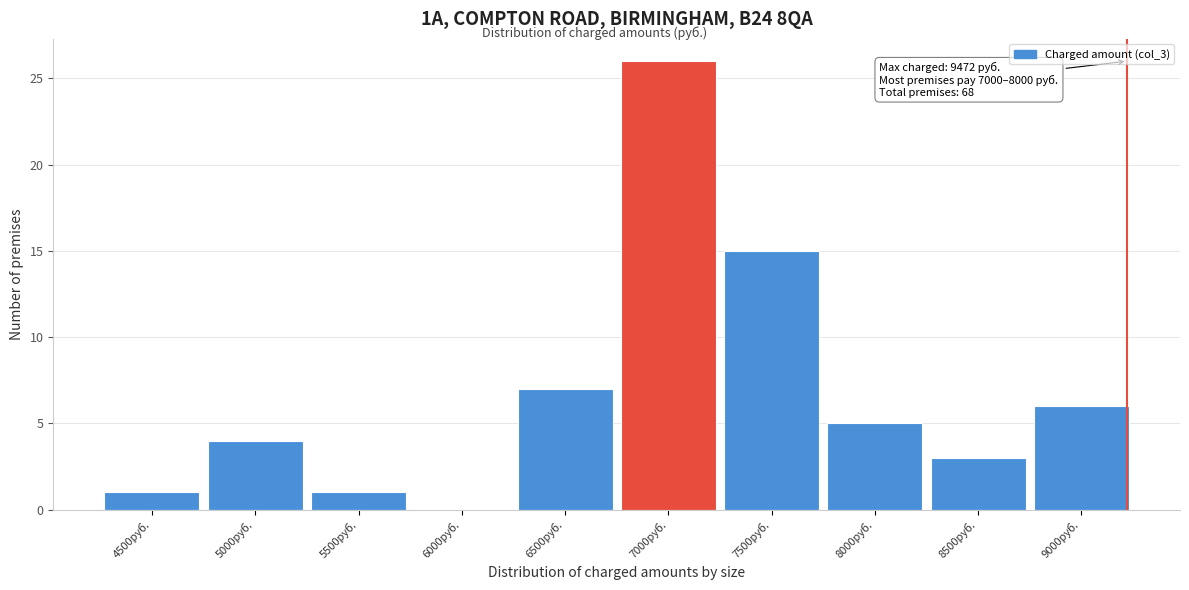

Reading left to right, what are all the values shown in this chart?

4500руб.=1	5000руб.=4	5500руб.=1	6000руб.=0	6500руб.=7	7000руб.=26	7500руб.=15	8000руб.=5	8500руб.=3	9000руб.=6